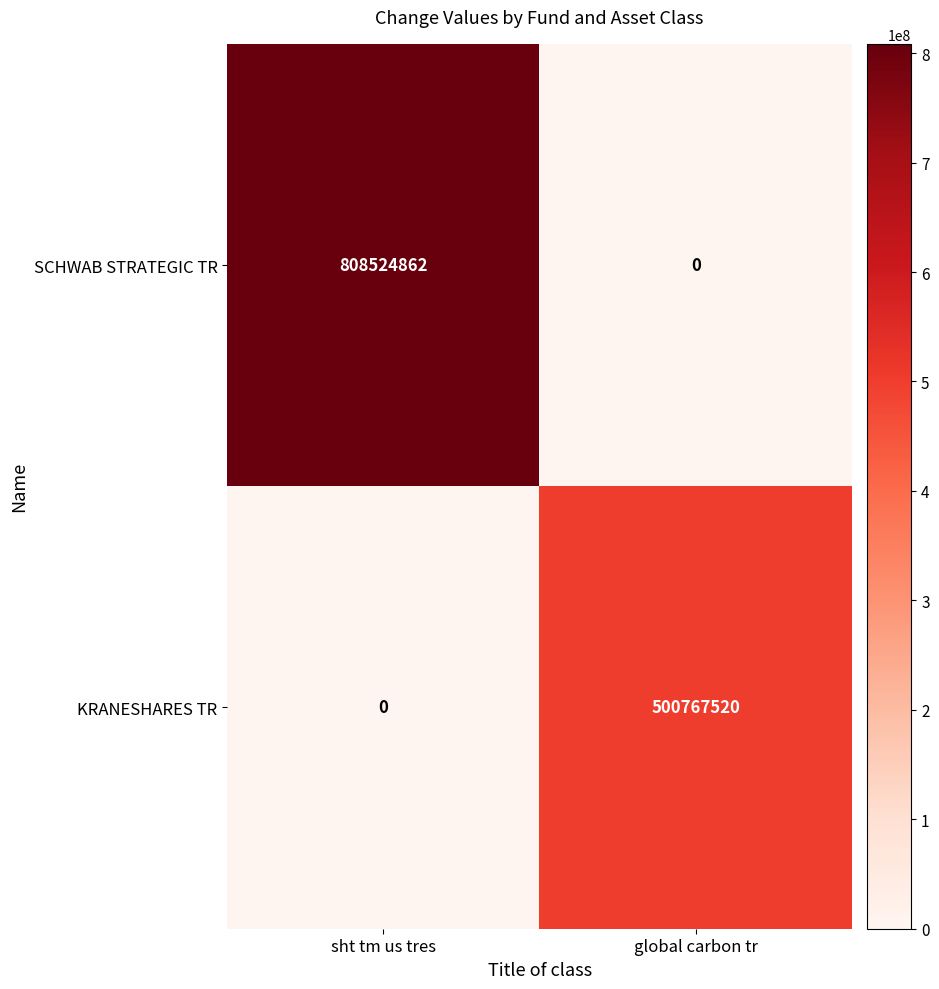

Rank the series by their average value, from lowest to highest.

KRANESHARES TR, SCHWAB STRATEGIC TR